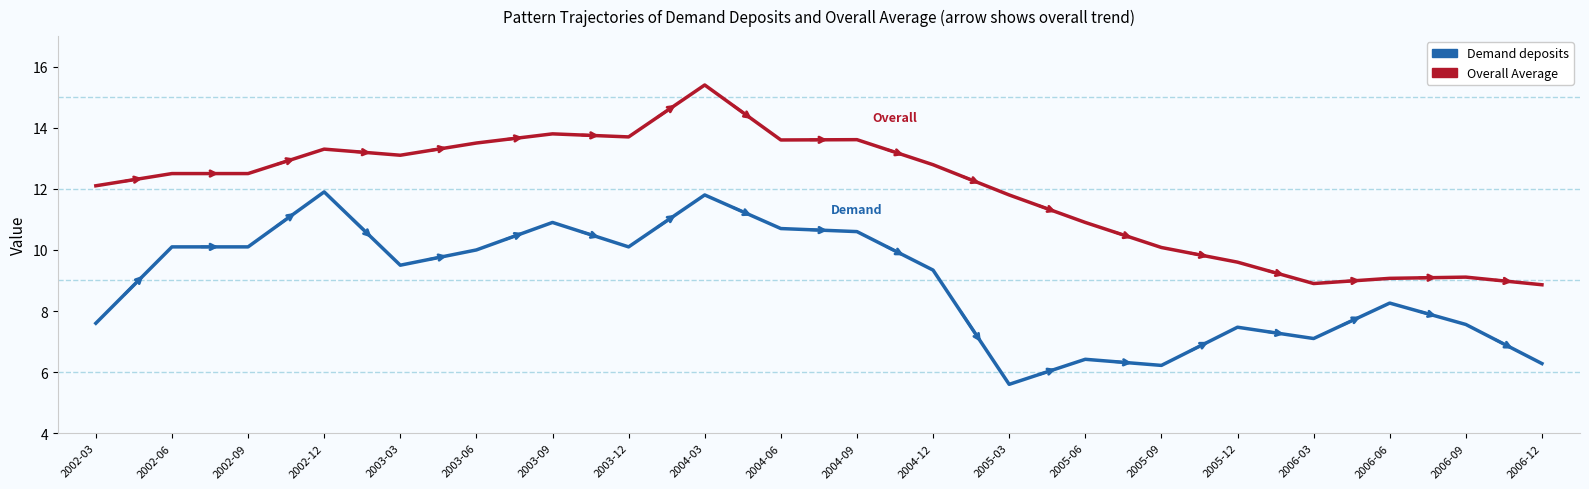

Reading left to right, list all the values displayed in this chart.

Demand deposits: 7.6	10.1	10.1	11.9	9.5	10.0	10.9	10.1	11.8	10.7	10.6	9.3	5.6	6.4	6.2	7.5	7.1	8.3	7.6	6.3
Overall Average: 12.1	12.5	12.5	13.3	13.1	13.5	13.8	13.7	15.4	13.6	13.6	12.8	11.8	10.9	10.1	9.6	8.9	9.1	9.1	8.9